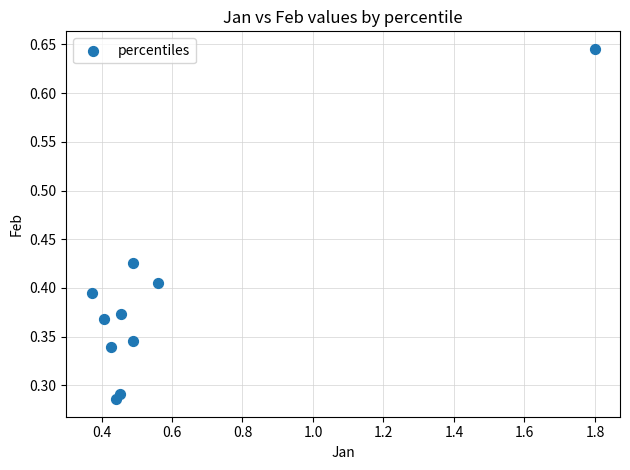

What is the range of X values (max minus min)?

1.4